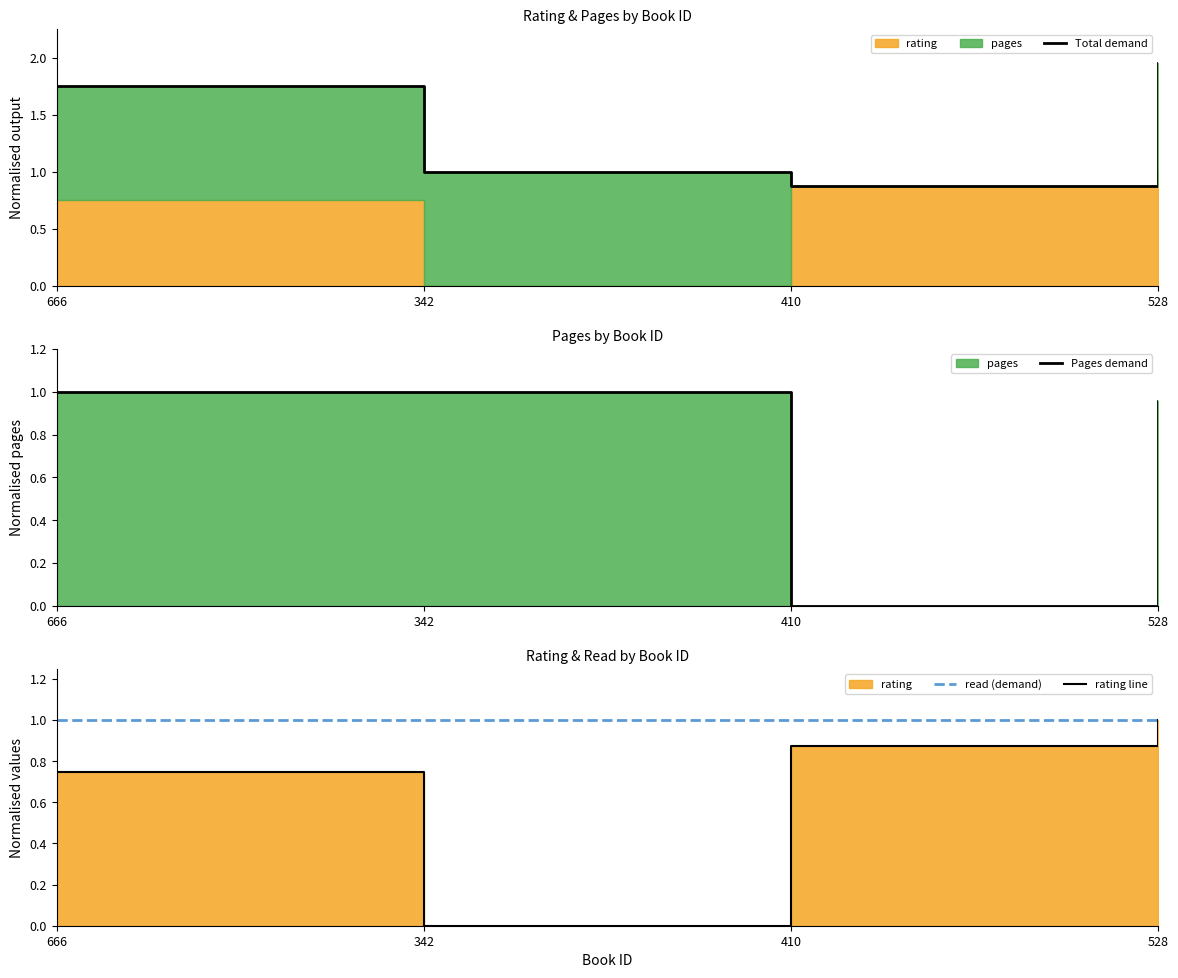

True or false: Total demand and Pages demand cross at least once.

False